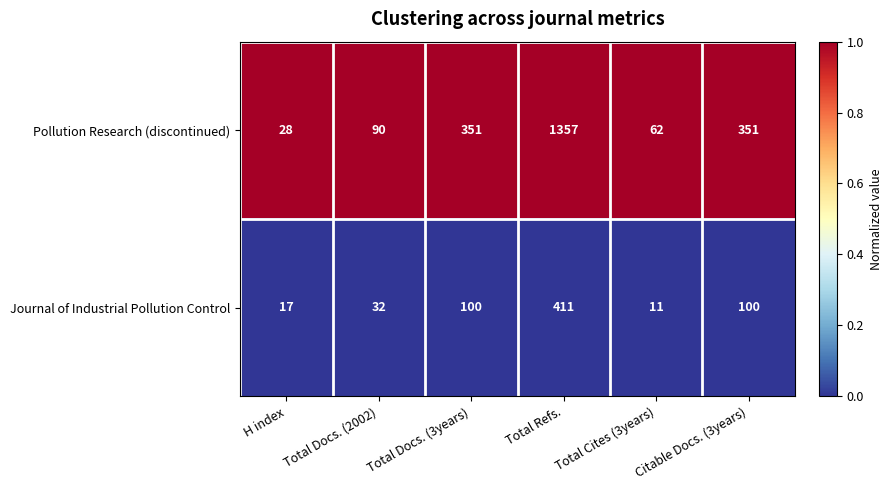

What is the greatest value displayed?

1357